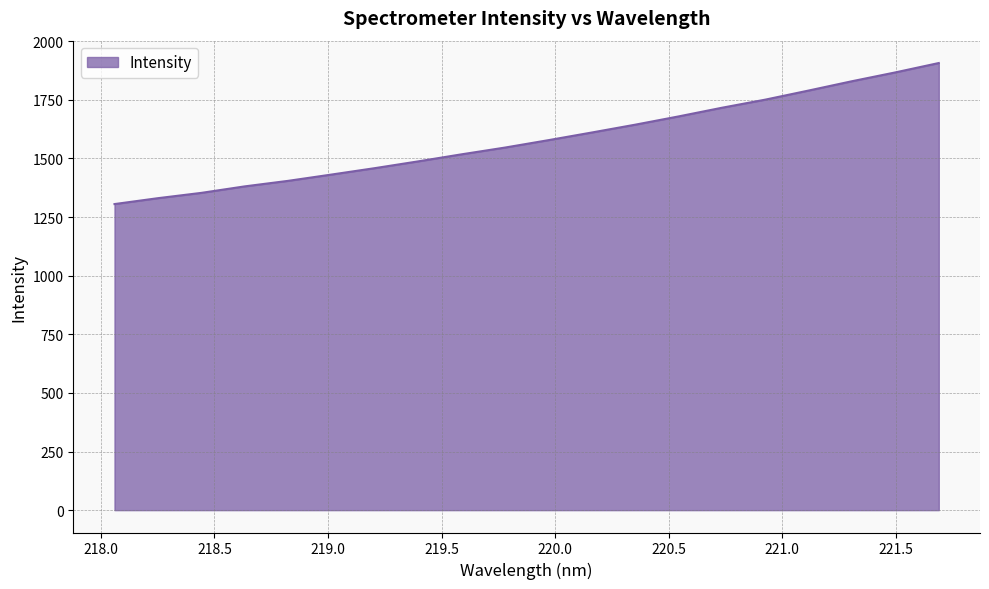

Does the chart have visible grid lines?

Yes